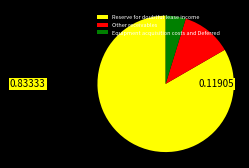

The Reserve for doubtful lease income slice represents 72% of the pie. True or false?

False